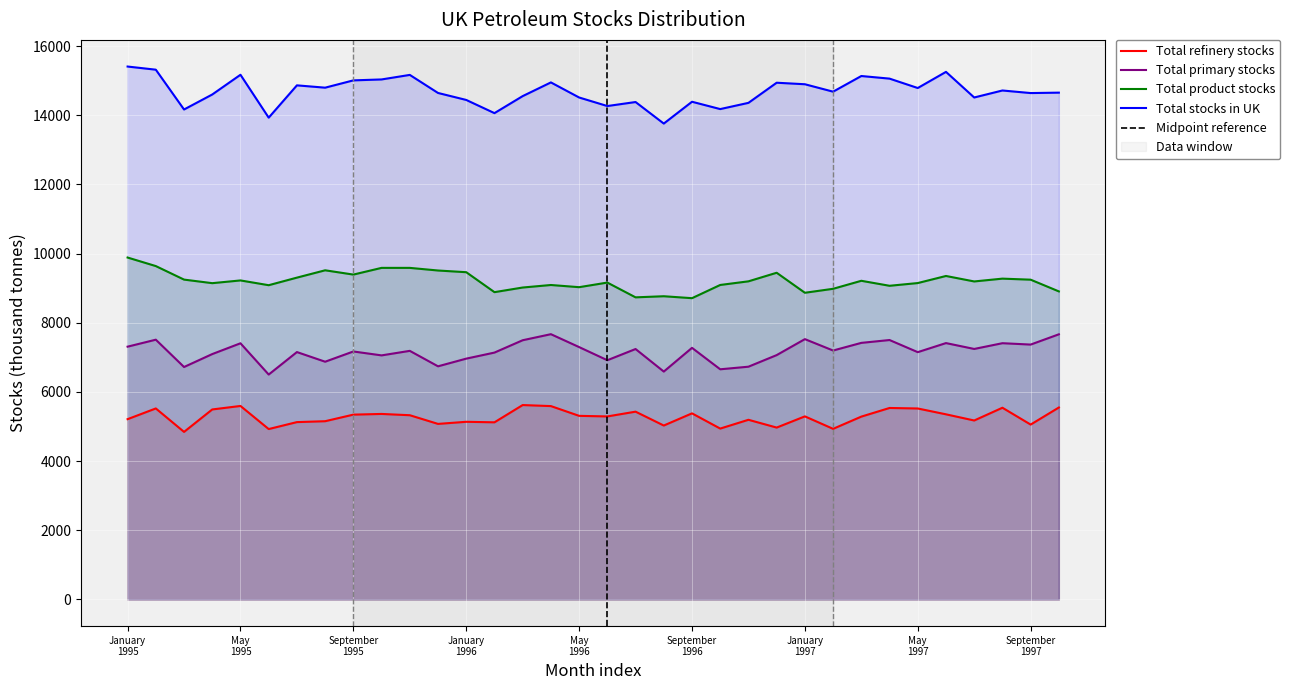

Where is Total product stocks nearest to the value 9298?

July 1995